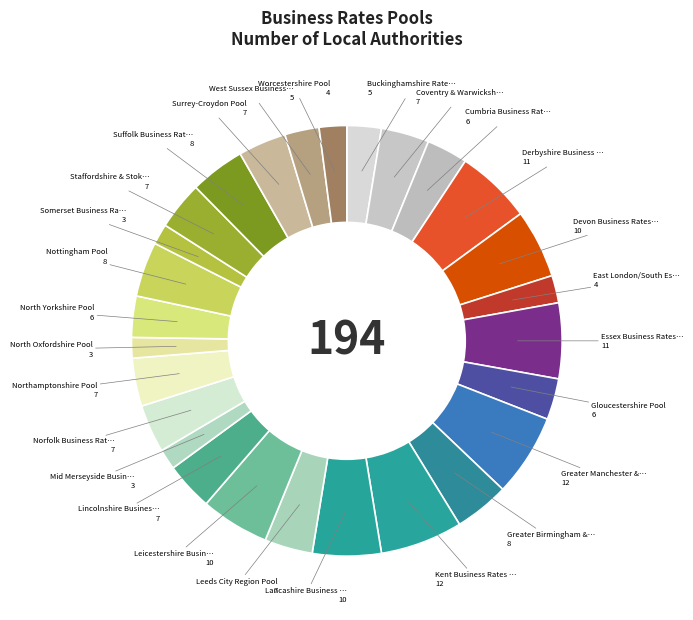

Rank the categories by value from lowest to highest.

Mid Merseyside Business Pool, North Oxfordshire Pool, Somerset Business Rates Pool, East London/South Essex, Worcestershire Pool, Buckinghamshire Rates Pool, West Sussex Business Rates Pool, Cumbria Business Rates Pool, Gloucestershire Pool, North Yorkshire Pool, Coventry & Warwickshire Pool, Leeds City Region Pool, Lincolnshire Business Rates Pool, Norfolk Business Rates Pool, Northamptonshire Pool, Staffordshire & Stoke on Trent, Surrey-Croydon Pool, Greater Birmingham & Solihull, Nottingham Pool, Suffolk Business Rates Pool, Devon Business Rates Pool, Lancashire Business Rates Pool, Leicestershire Business Rates Pool, Derbyshire Business Rates Pool, Essex Business Rates Pool, Greater Manchester & Cheshire, Kent Business Rates Pool